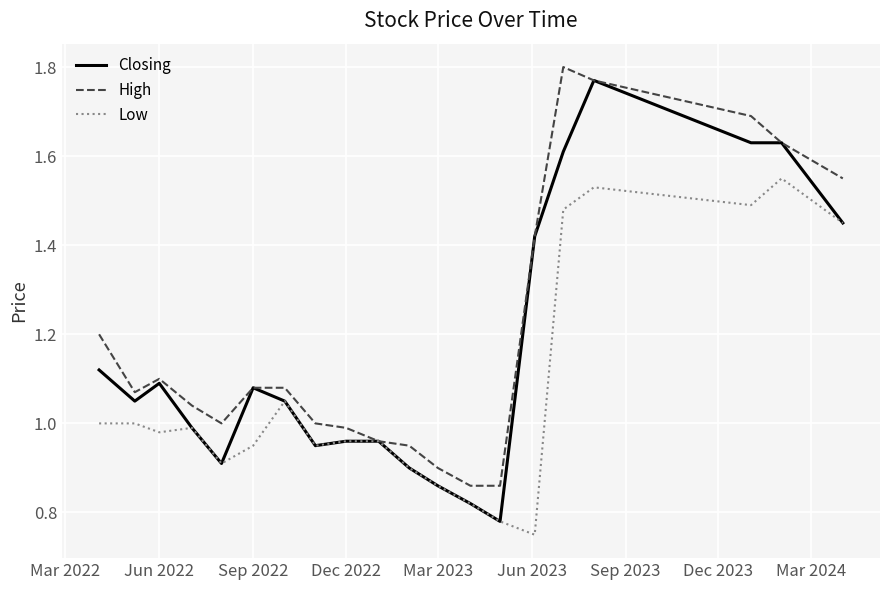

How many lines are shown in the chart?

3